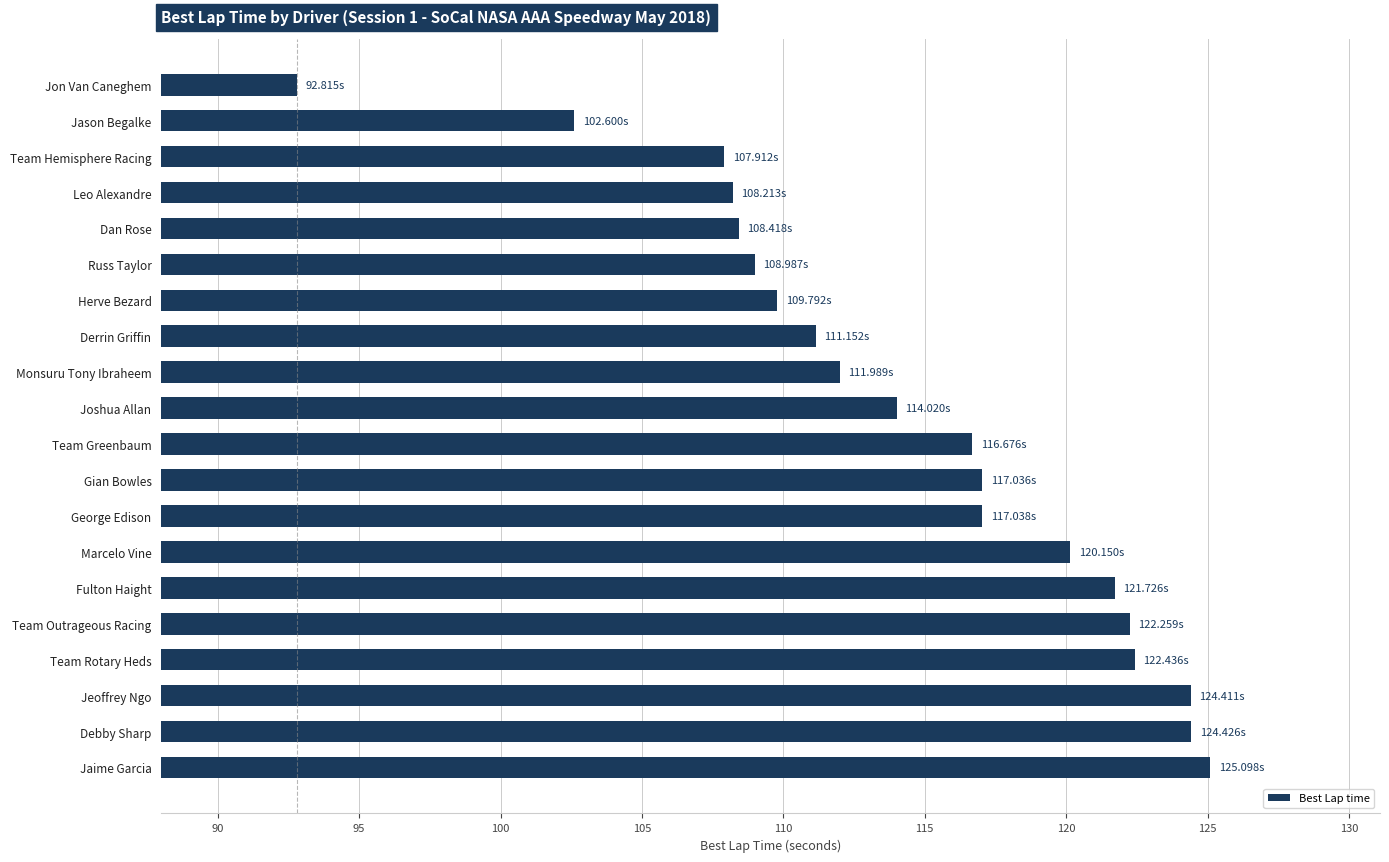

What is the average value?

114.4